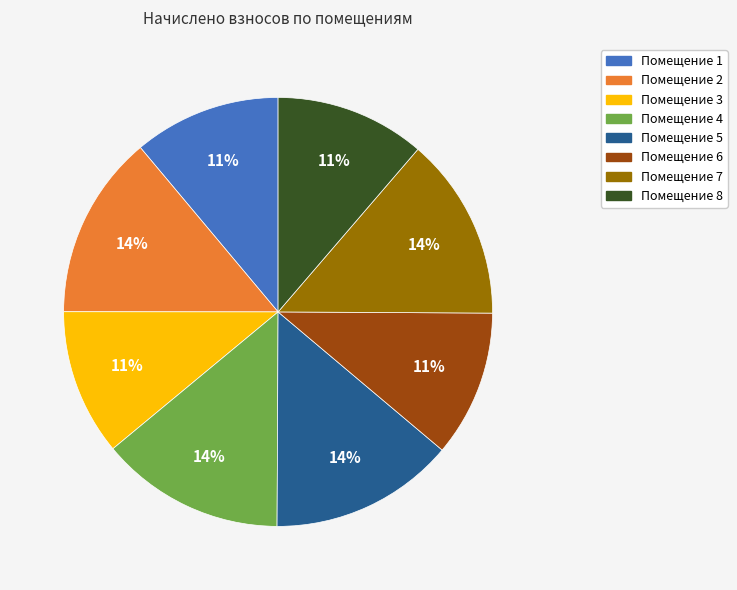

To the nearest percent, what is the average slice percentage?

12%